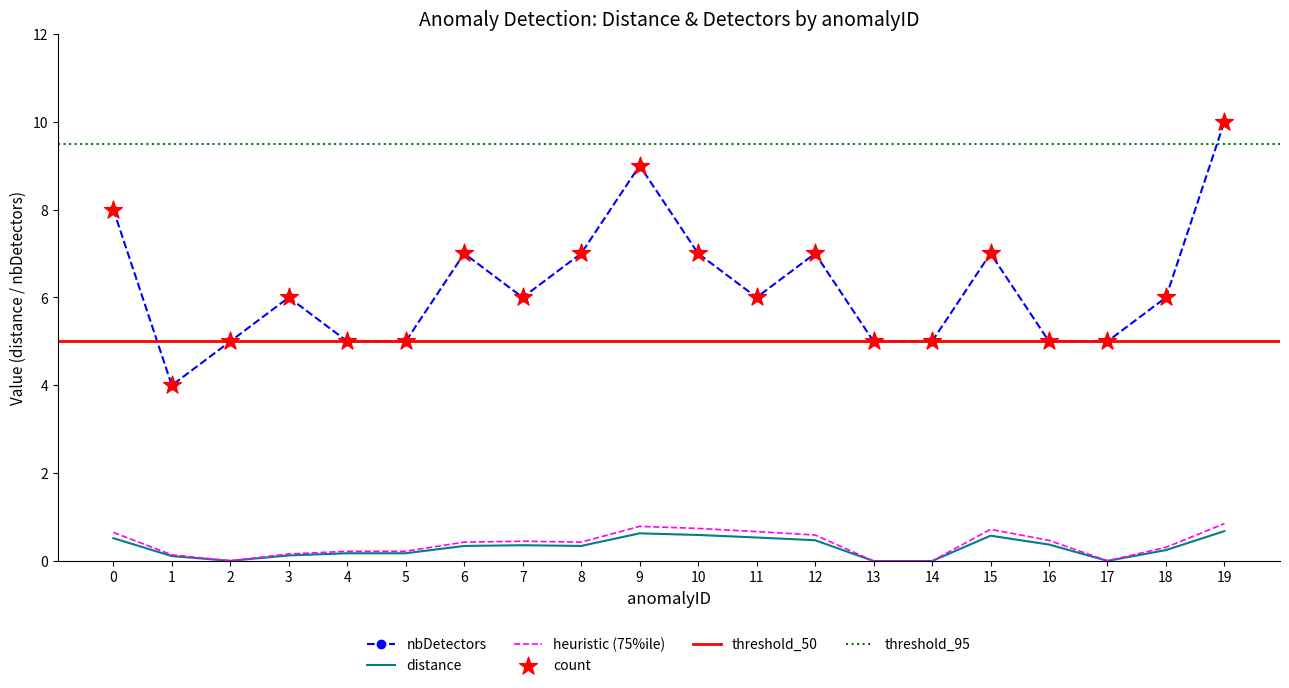

Which series reaches the maximum Y coordinate?

nbDetectors